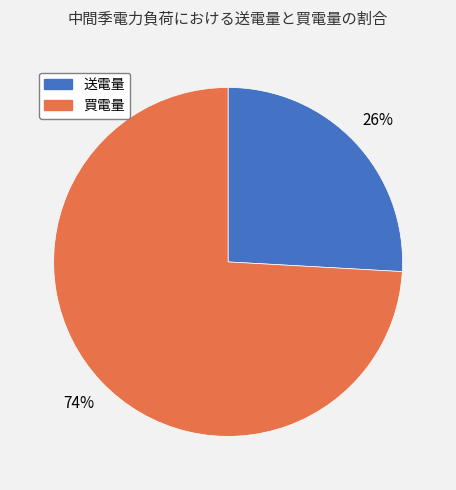

The 買電量 slice represents 82% of the pie. True or false?

False